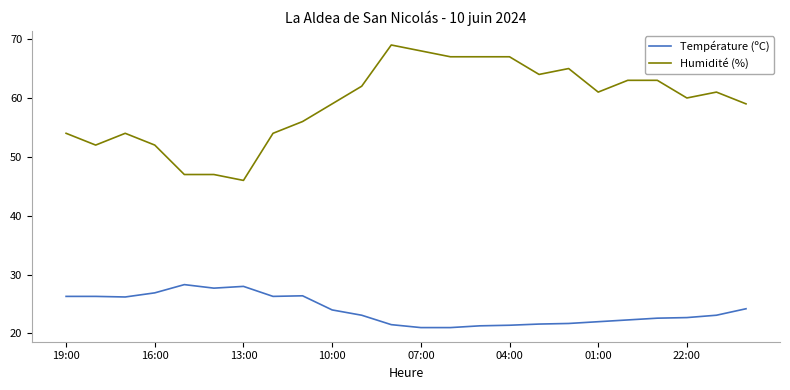

List the series in order of their peak value, highest first.

Humidité (%), Température (ºC)